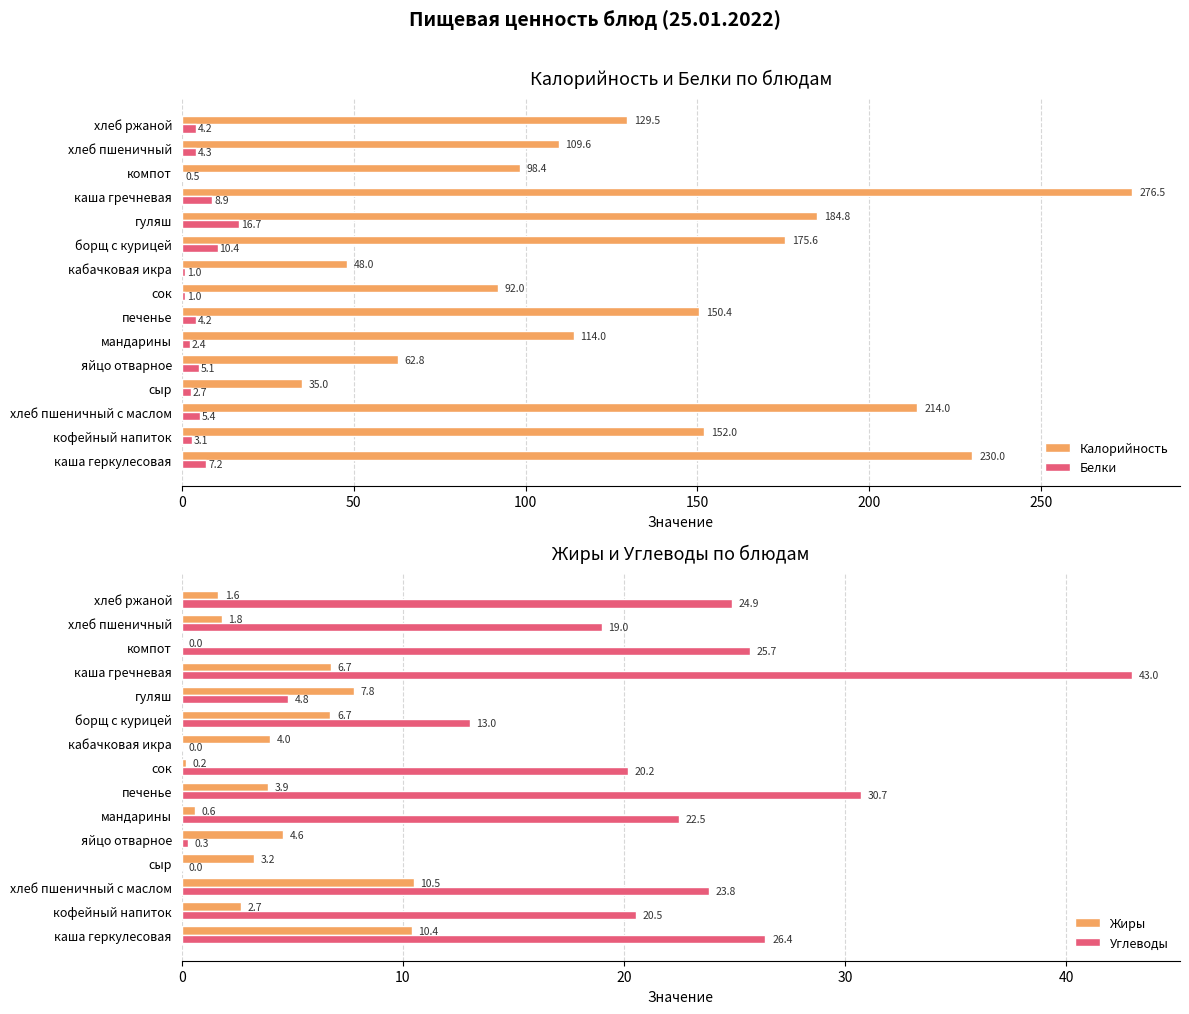

Which category has the highest value in the Калорийность series?

каша гречневая